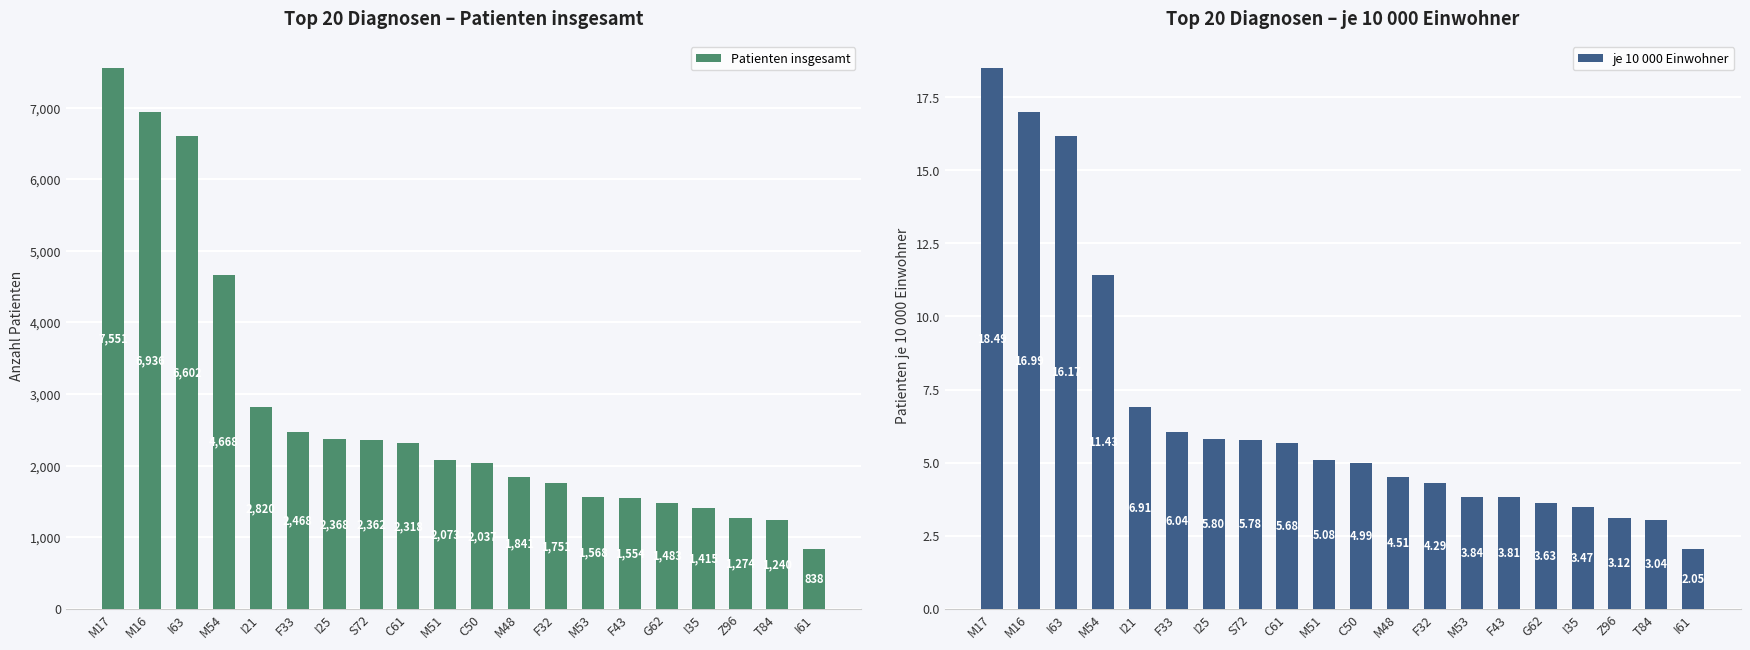

What position from the left is C61?

9